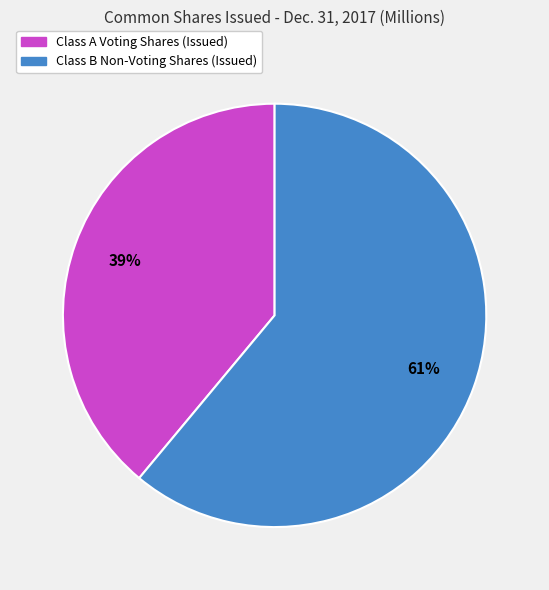

Which category accounts for the majority?

Class B Non-Voting Shares (Issued)